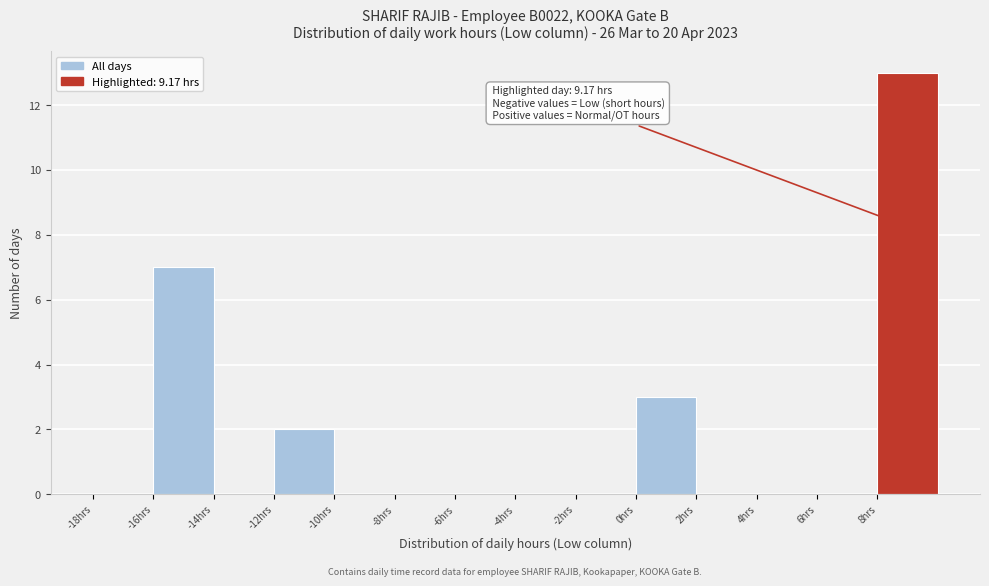

Over which range of the x-axis is the bar tallest?

8 to 10